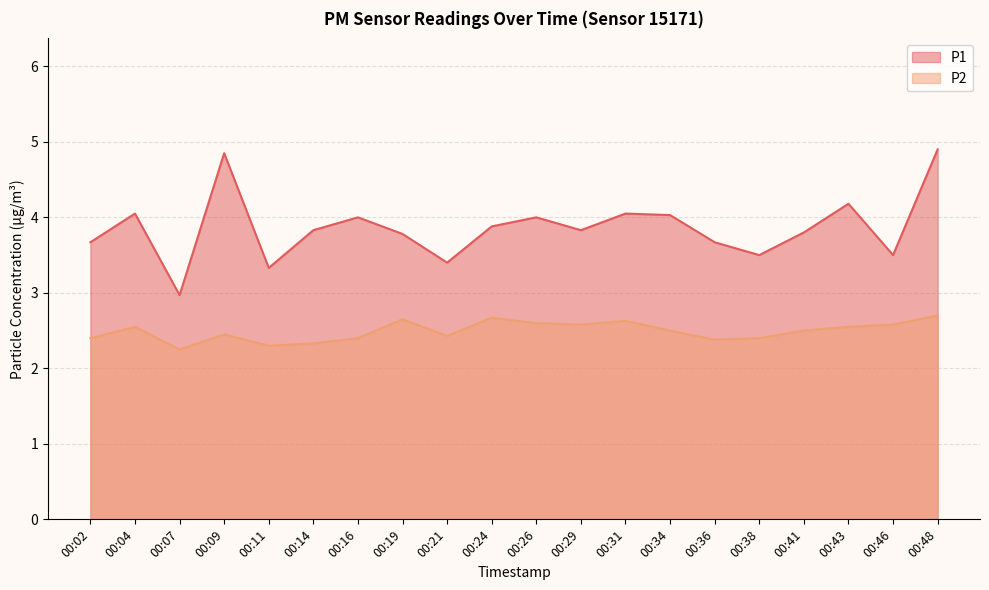

At which label does P1 first exceed 3?

00:02